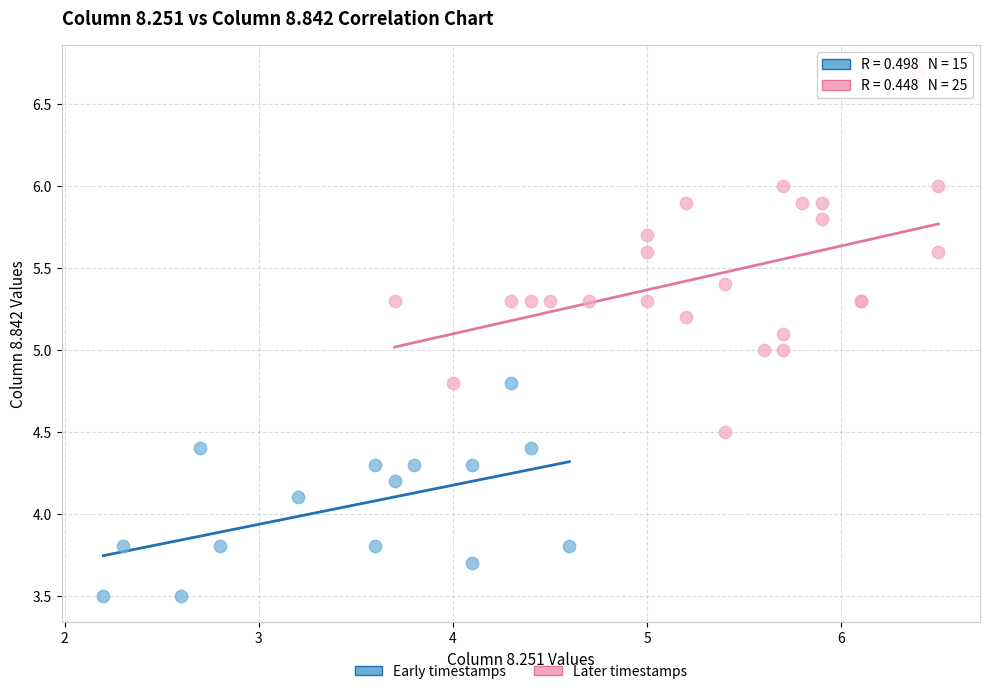

Which series has the largest Y range (max minus min)?

Later timestamps